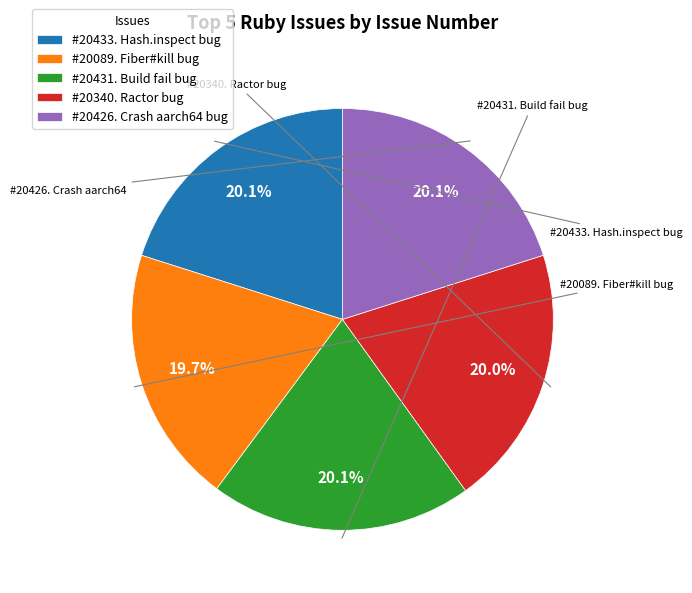

Does #20426. Crash aarch64 bug represent more than half of the total?

No